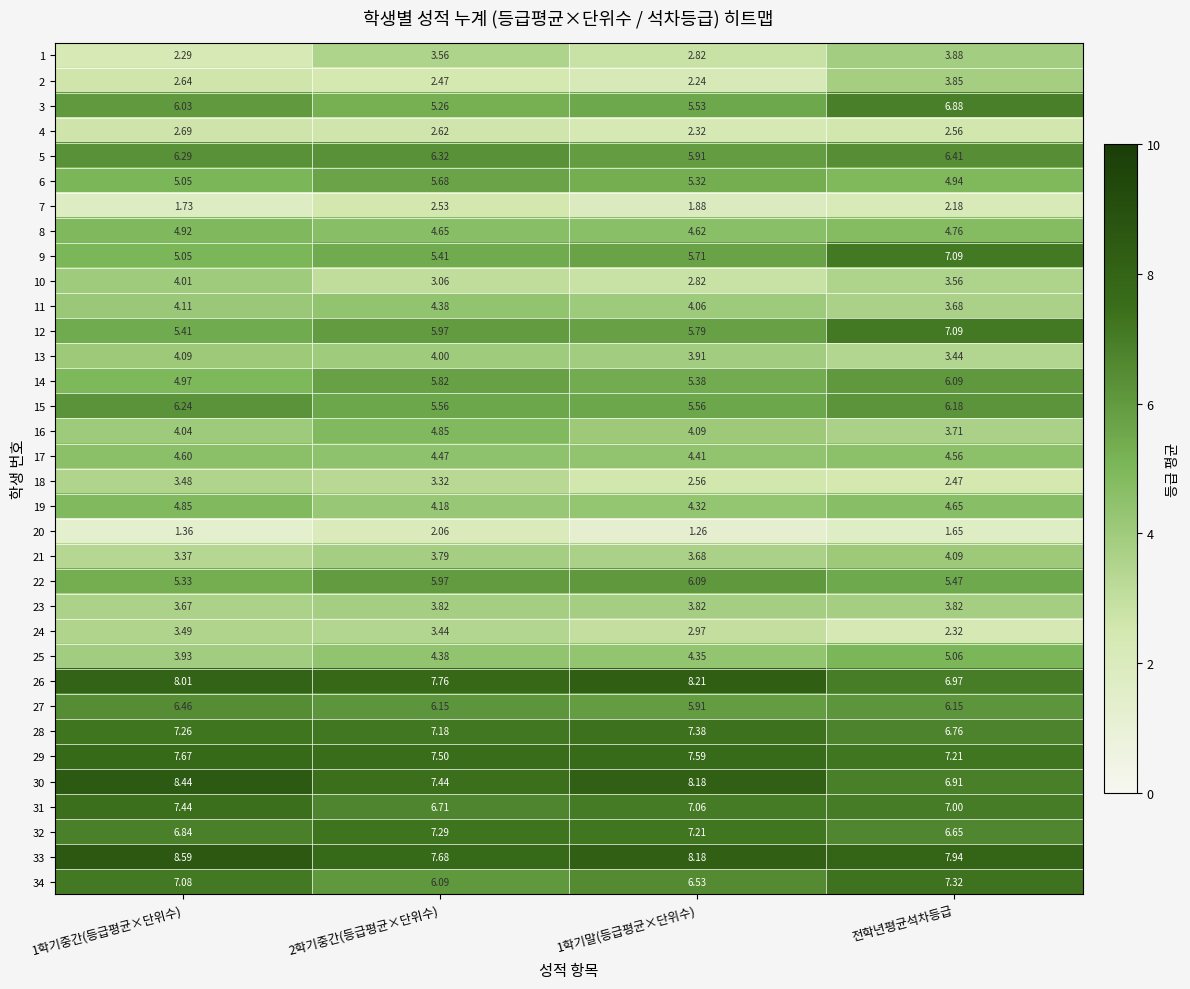

At which category is the sum across all series the highest?

전학년평균석차등급